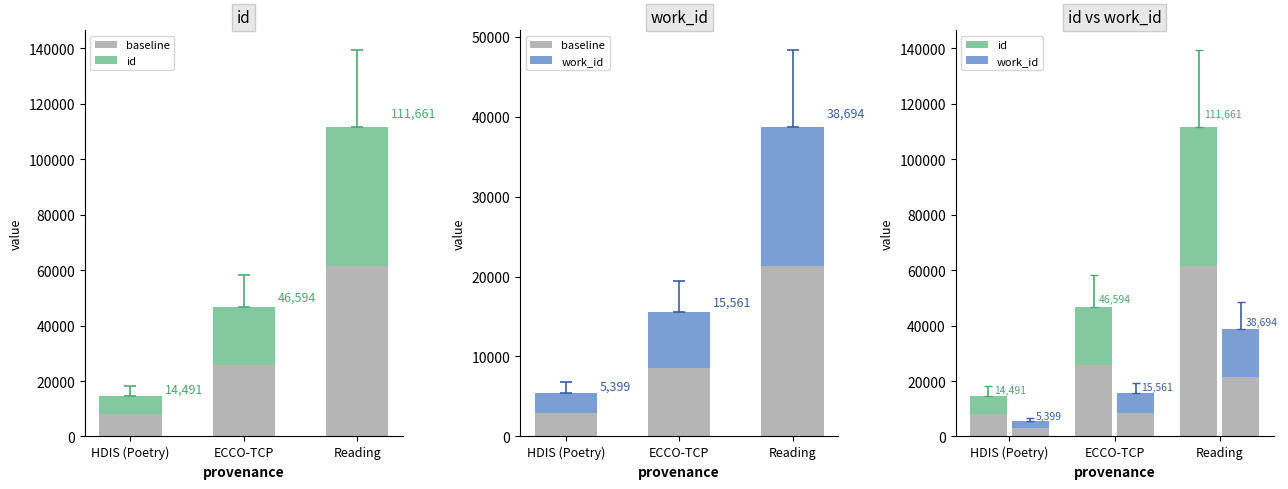

Which series has the largest total across all categories?

id